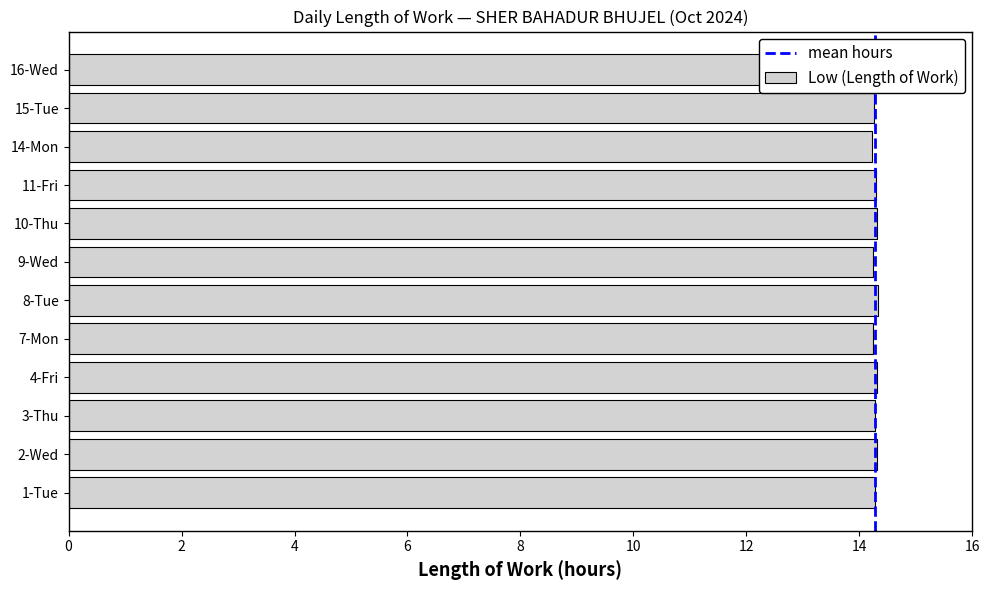

What is the difference between the second highest and minimum values?

0.1